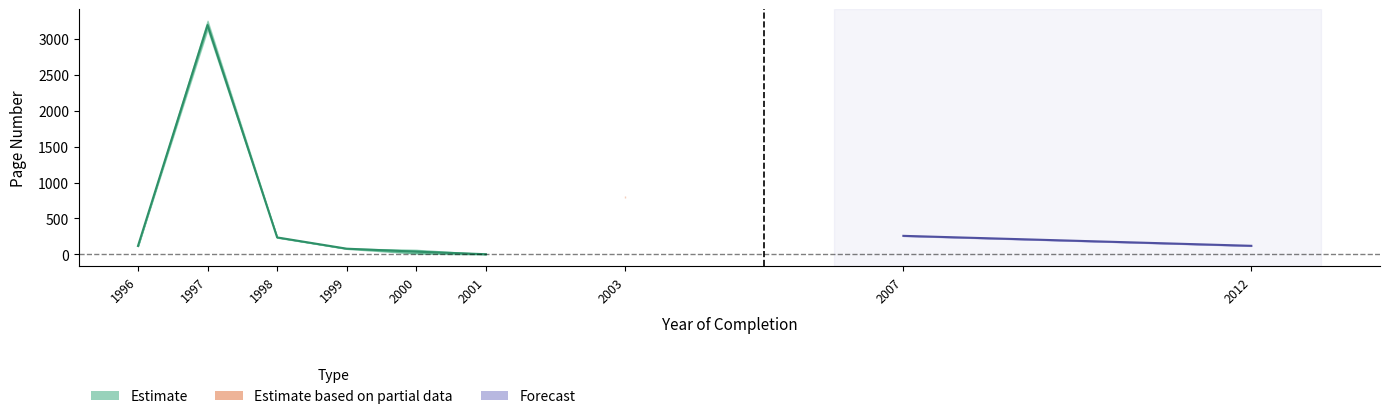

True or false: Letzte Seite and Erste Seite intersect in this chart.

False